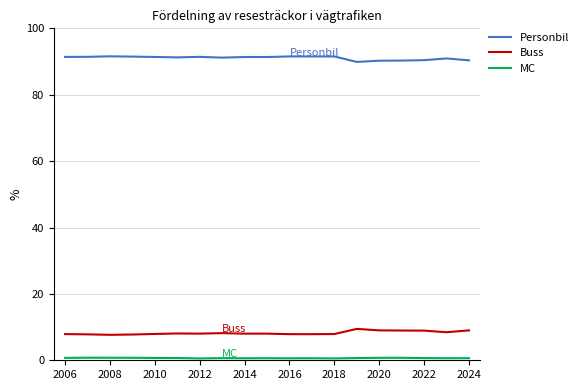

True or false: Personbil and Buss cross at least once.

False